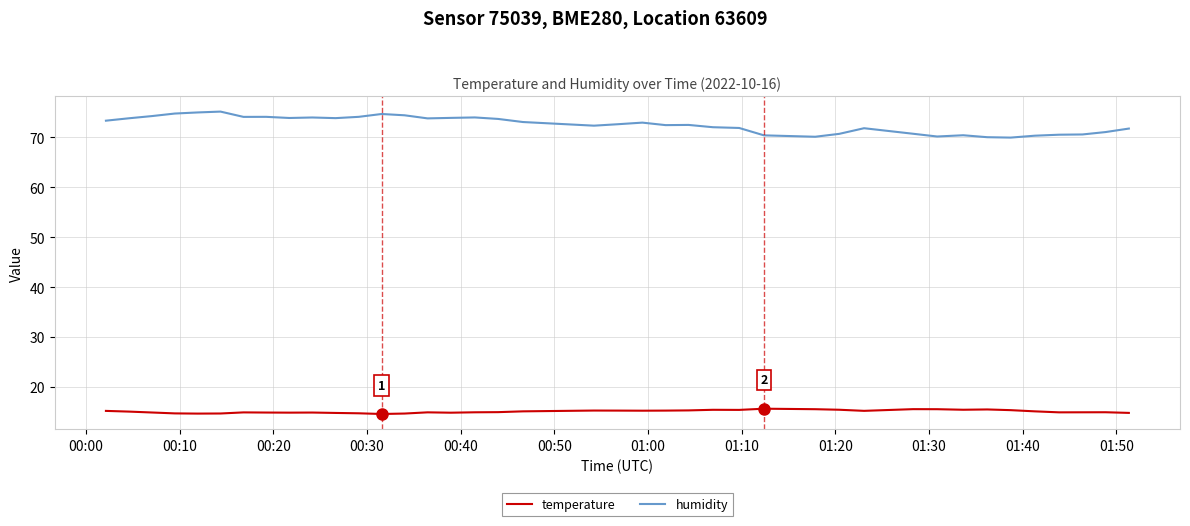

What is the difference between the maximum and minimum values in the humidity series?

5.2